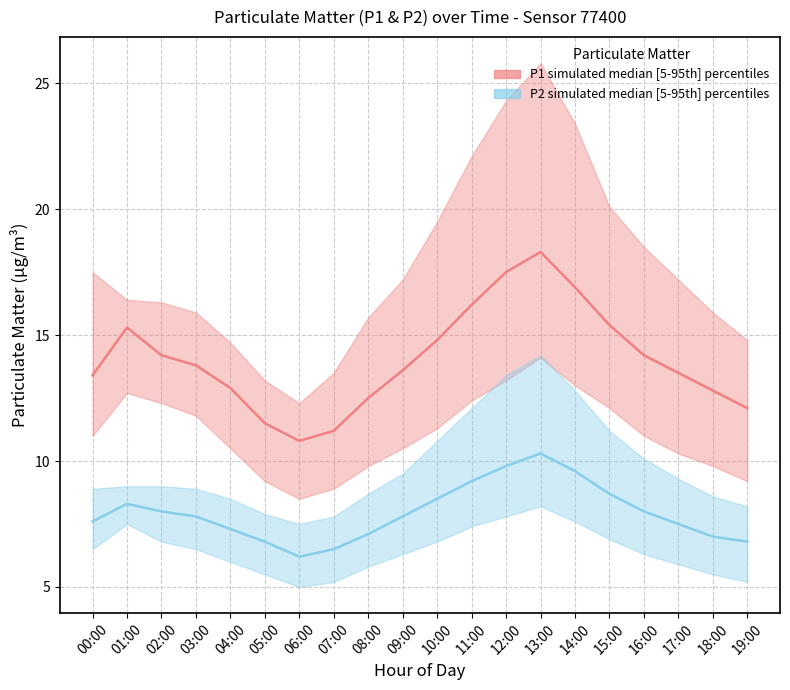

Which series changed the most between 15:00 and 19:00?

P1 median